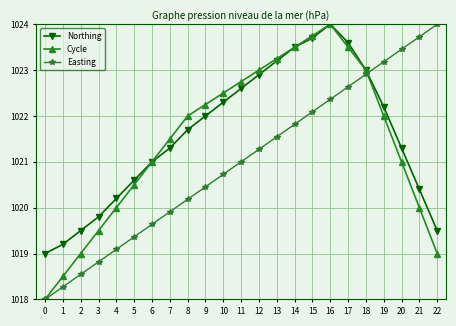

List the series in order of their overall mean, highest first.

Northing, Cycle, Easting